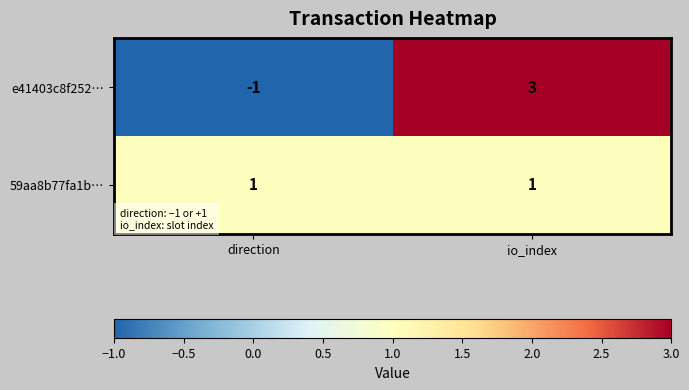

What is the total value across all series at io_index?

4